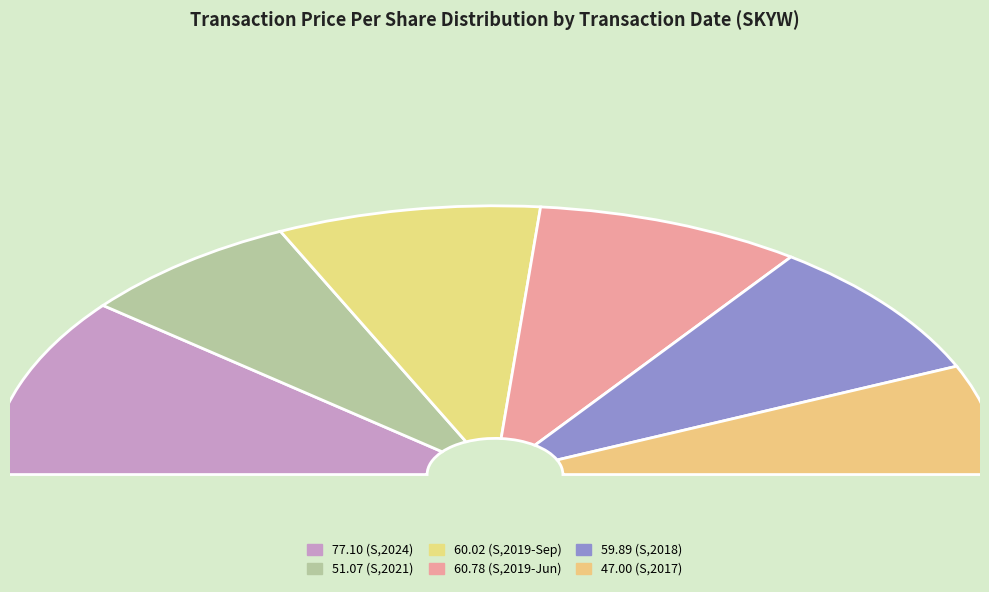

Does any single category account for the majority?

No